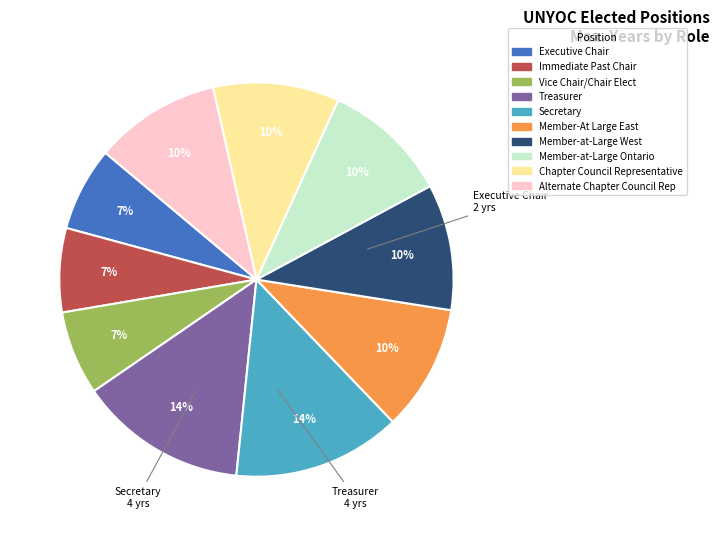

True or false: Alternate Chapter Council Rep accounts for 18% of the total.

False